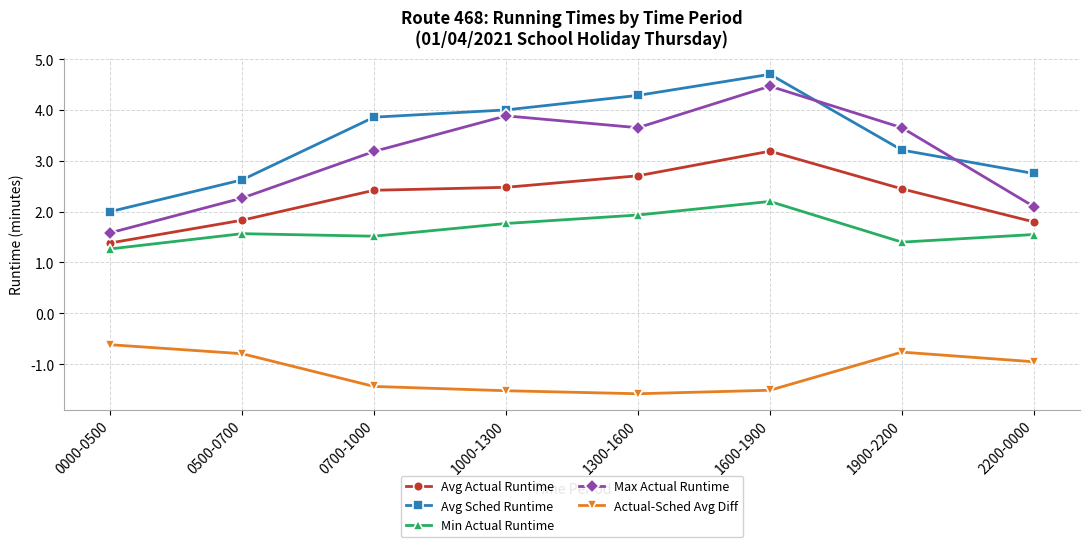

At which label does Max Actual Runtime first exceed 3?

0700-1000